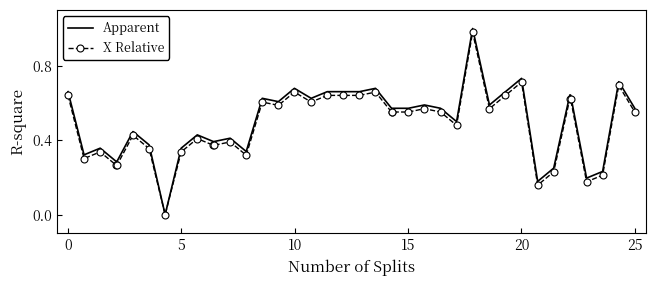

Which series has the widest spread of values?

Apparent